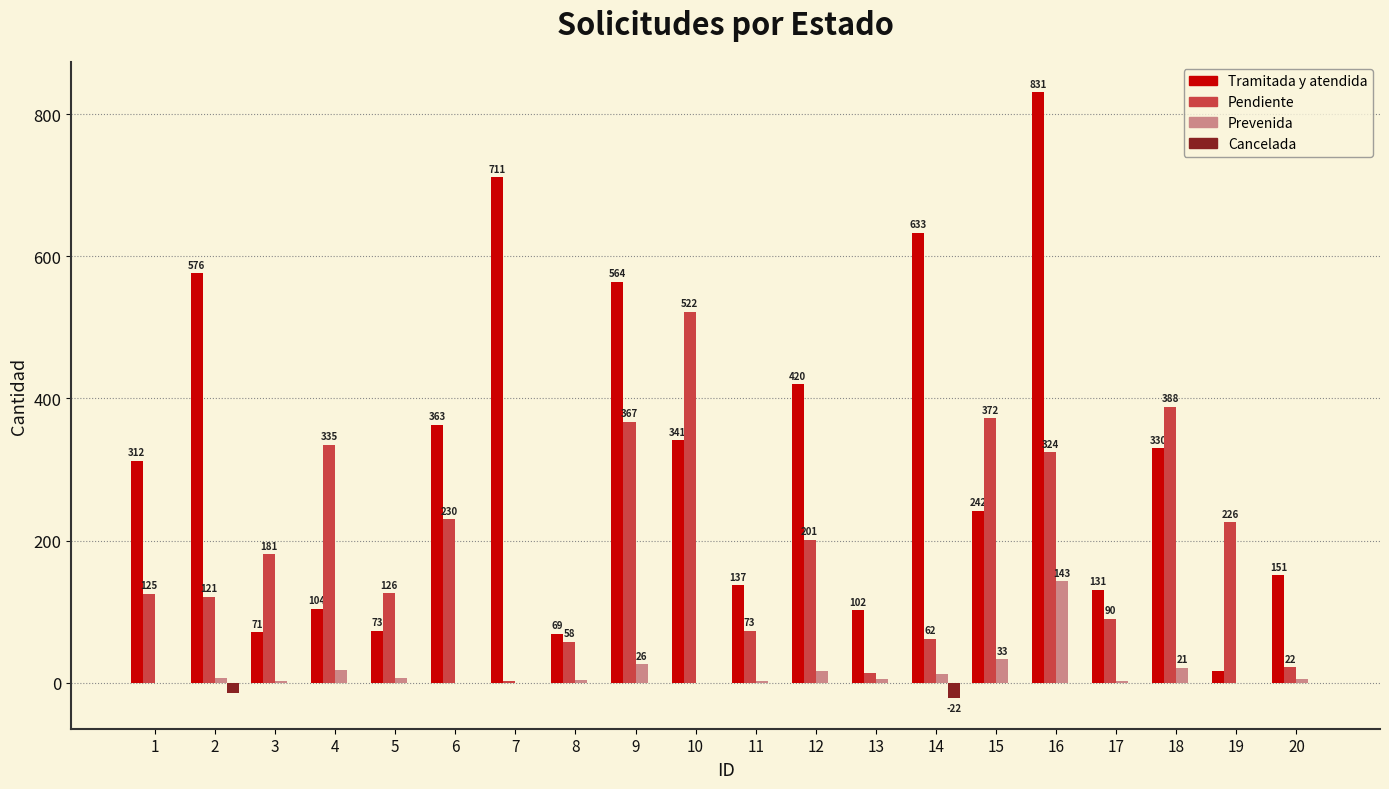

Which series changed the most between 1 and 11?

Tramitada y atendida